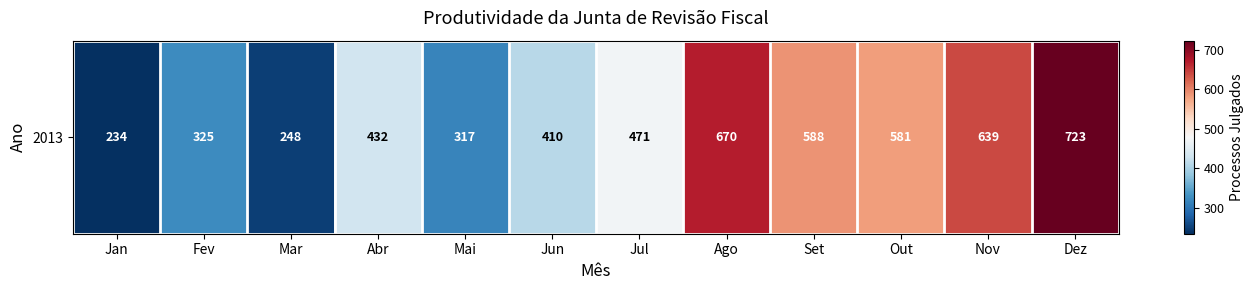

What is the change in value from Jan to Jul?

+237